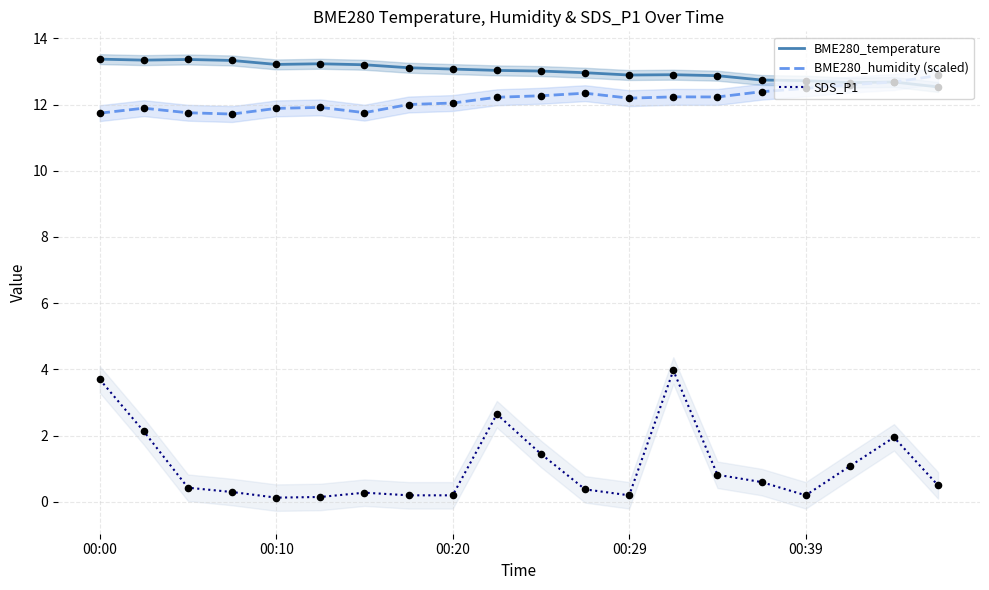

Is the value of BME280_temperature at 15 greater than the value of SDS_P1 at 13?

Yes